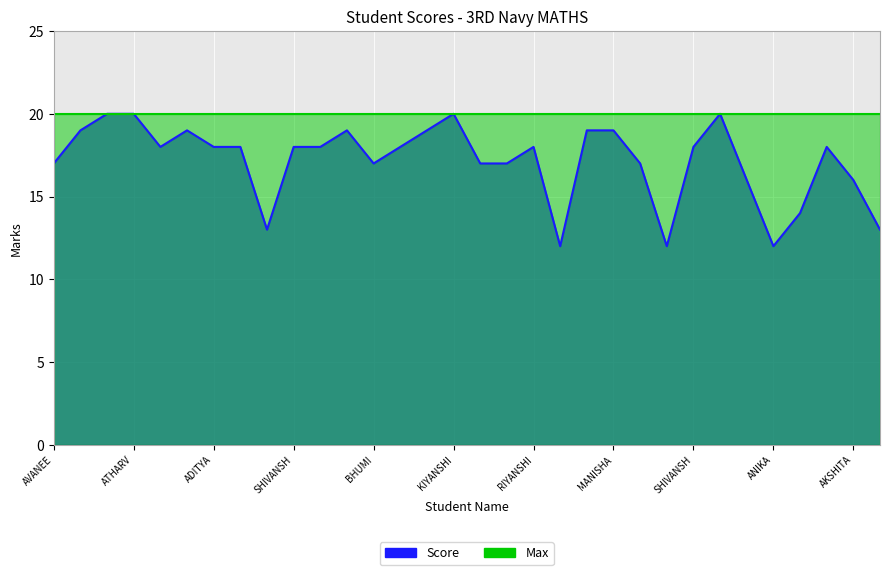

What value does the data have at ANIKA?

12